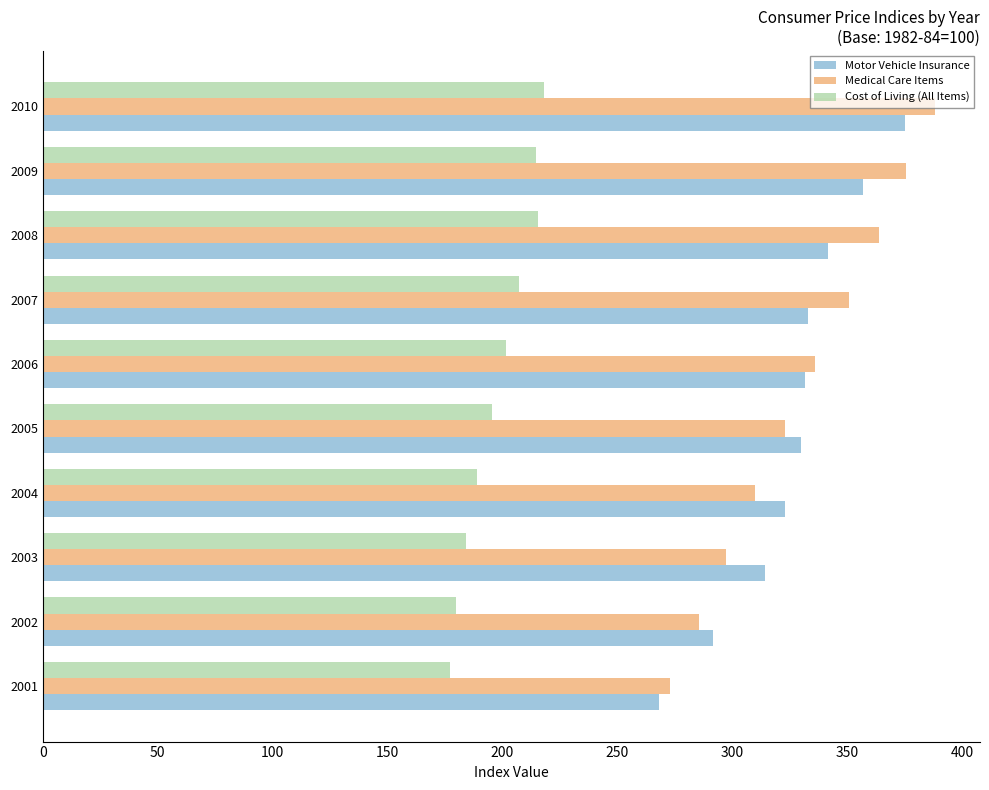

What are all the series names shown in the legend?

Motor Vehicle Insurance, Medical Care Items, Cost of Living (All Items)